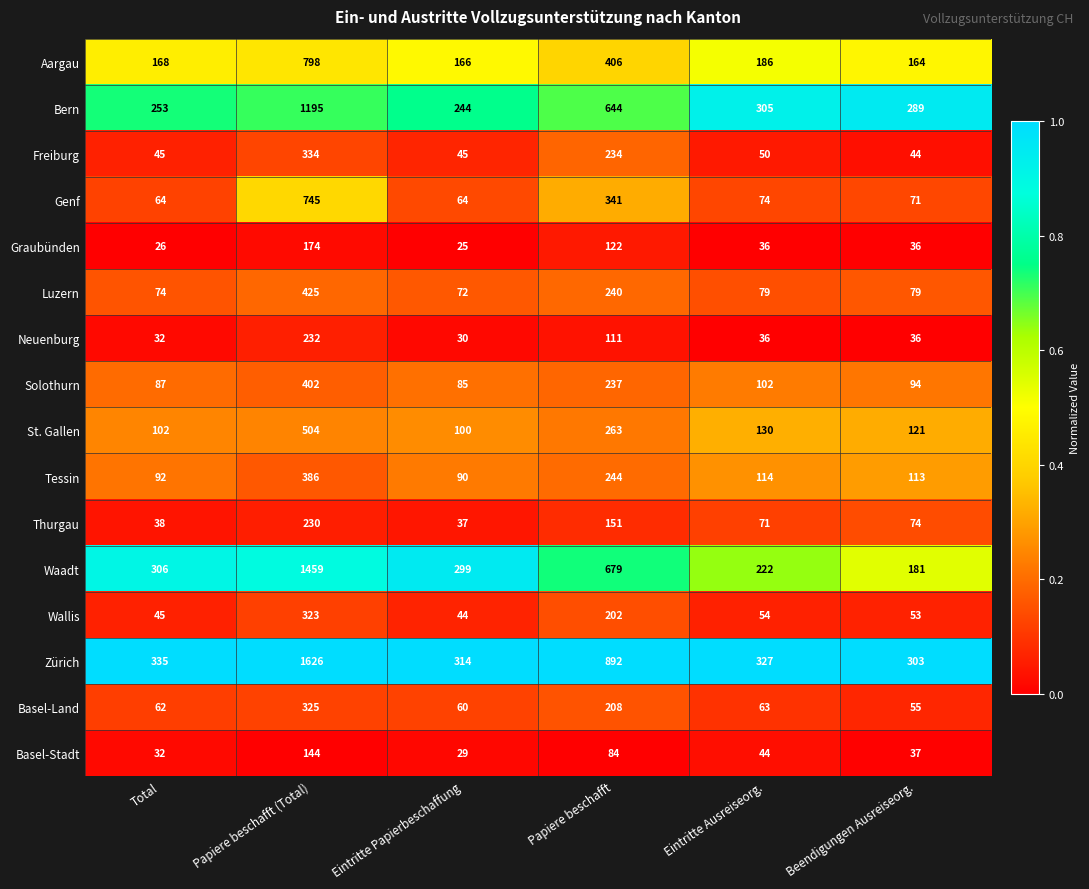

At which label does Basel-Stadt first exceed 44?

Papiere beschafft (Total)